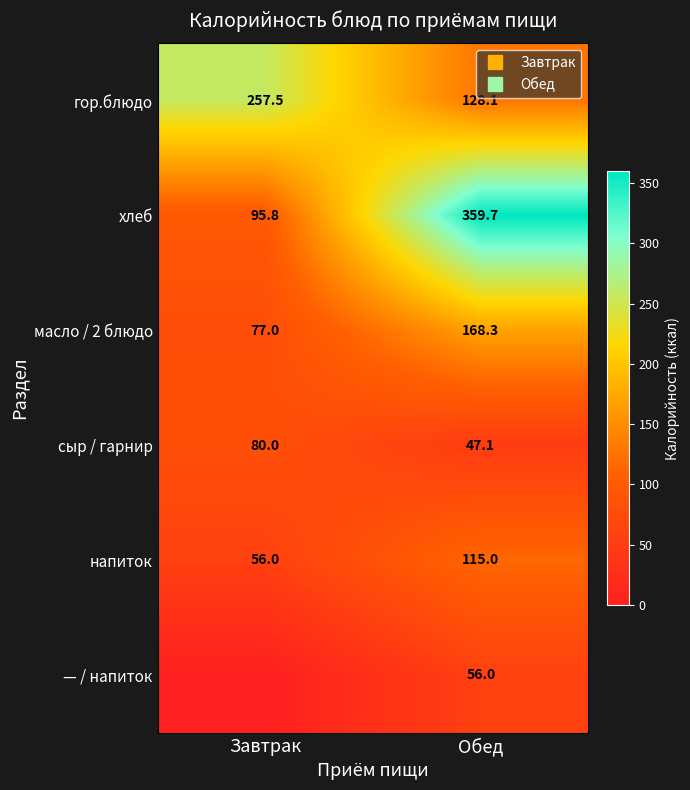

The — / напиток series shows 38.7 at Обед. True or false?

False